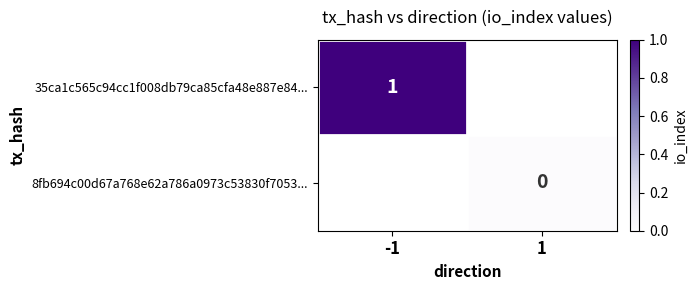

Between 1 and -1, which is larger?

-1